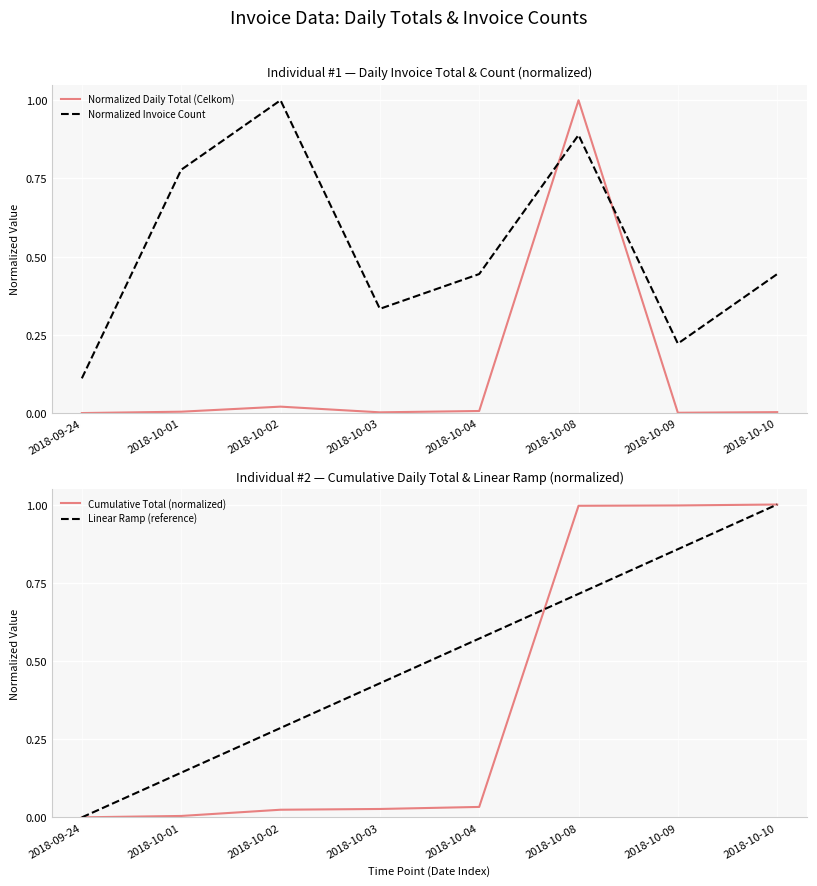

At which label does Normalized Daily Total (Celkom) reach its minimum?

2018-09-24